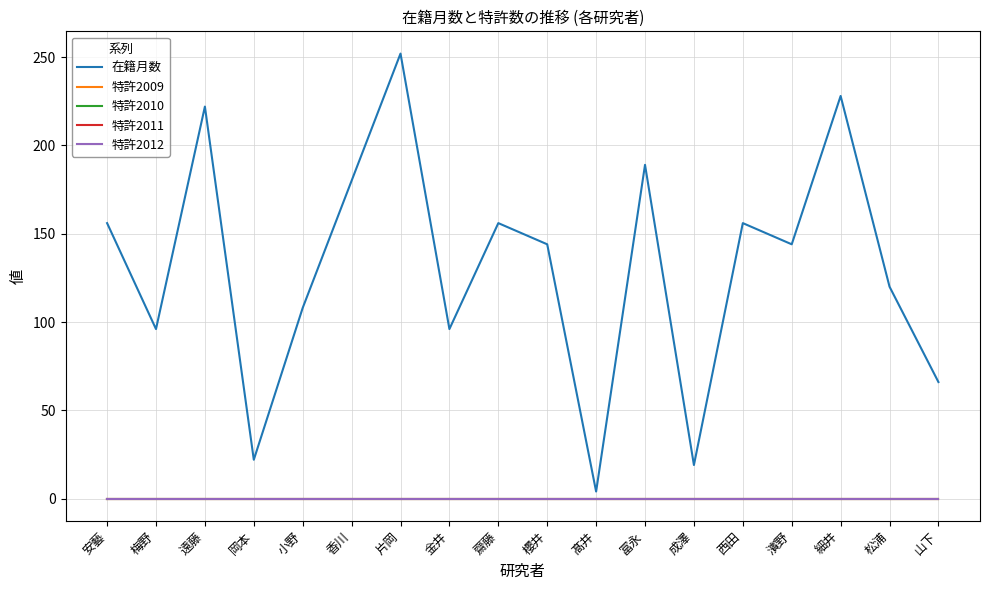

True or false: 特許2012 and 在籍月数 cross at least once.

False